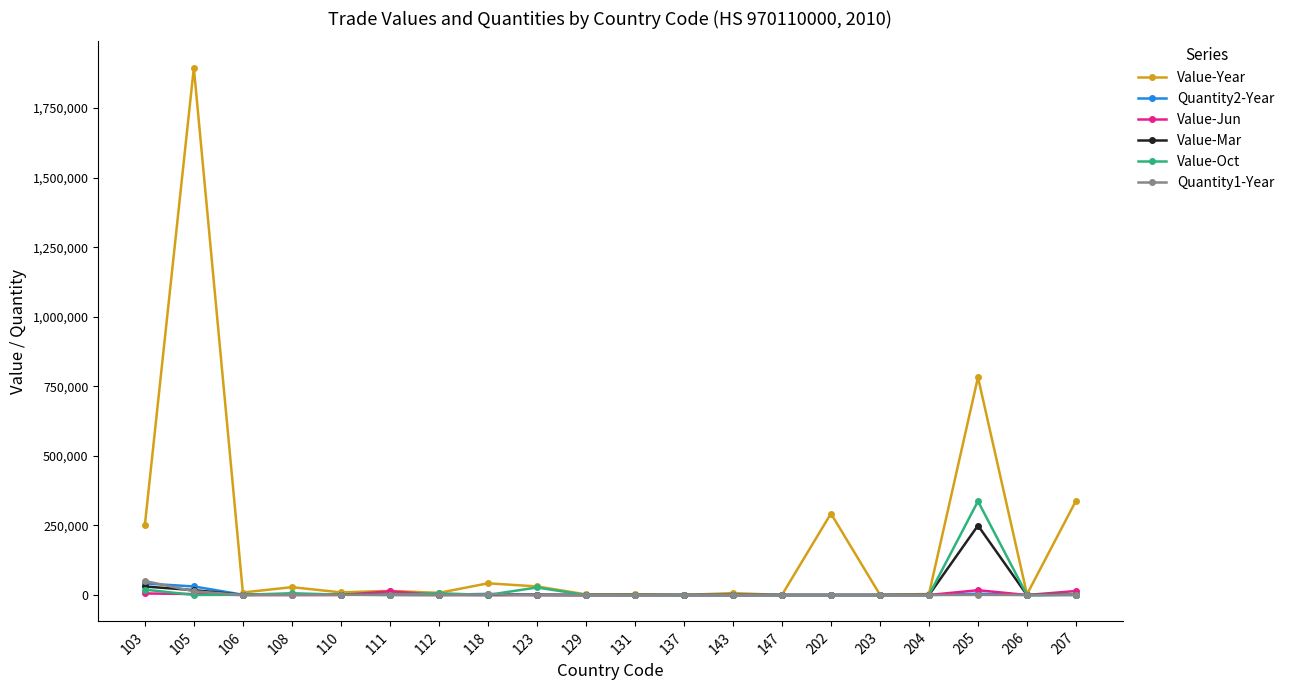

How many lines are shown in the chart?

6